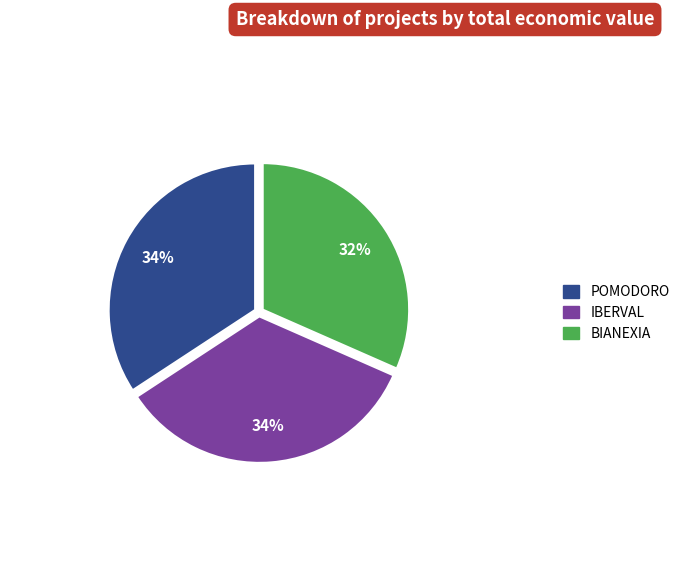

Which slice is the smallest?

BIANEXIA